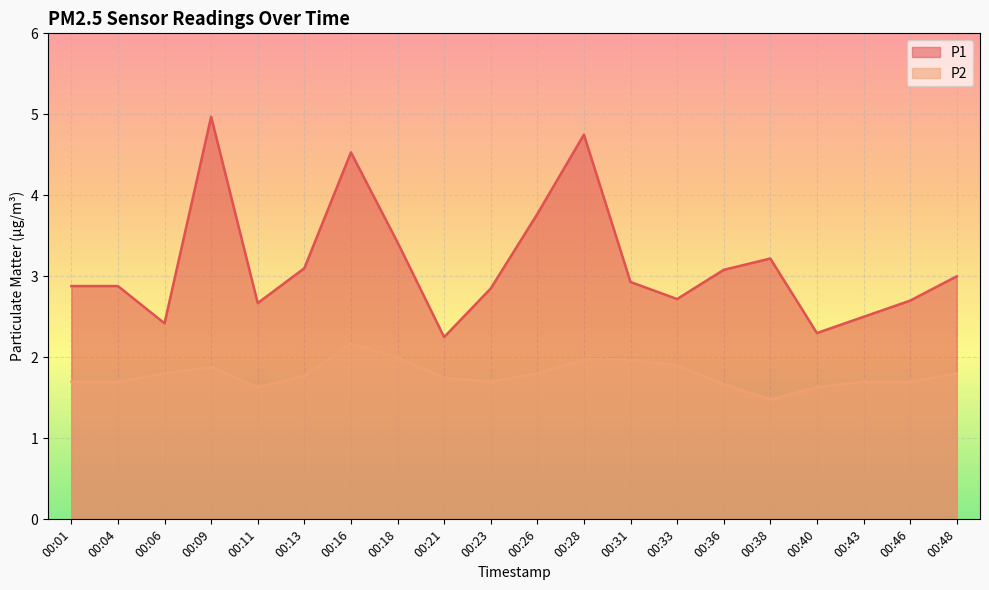

Rank the series by their maximum value, from lowest to highest.

P2, P1